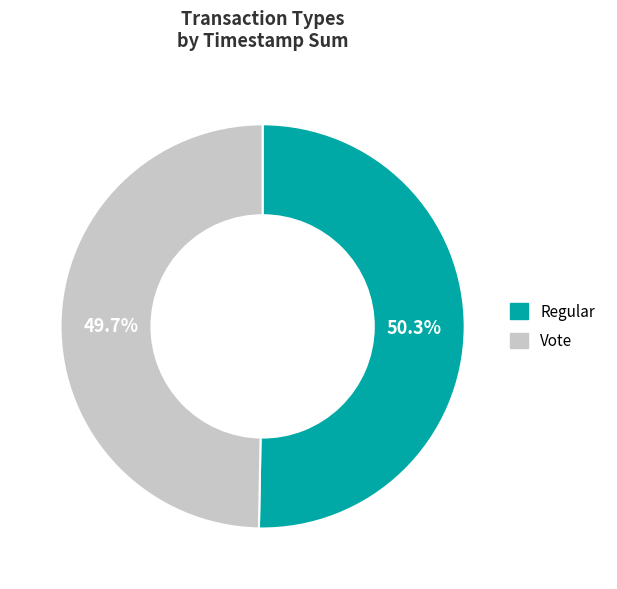

Do Regular and Vote together represent more than half of the pie?

Yes